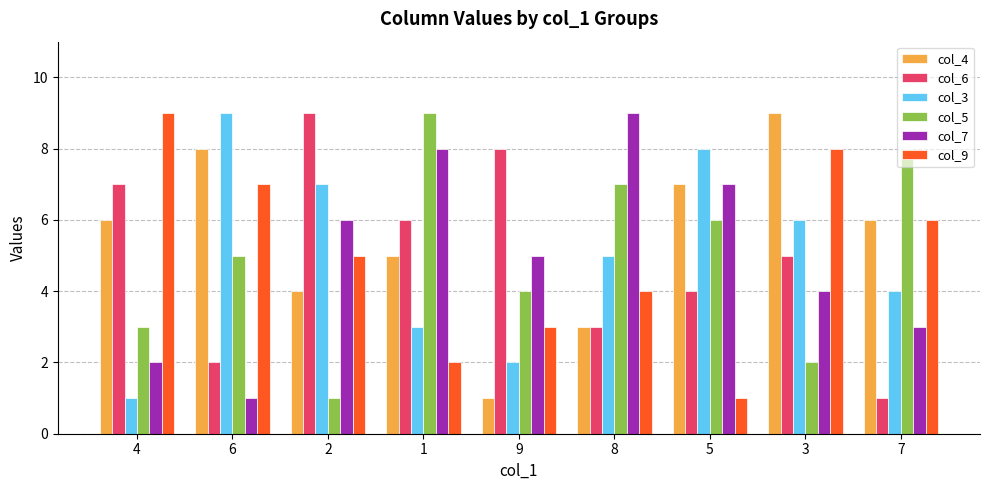

At which label is col_7 closest to 5?

9